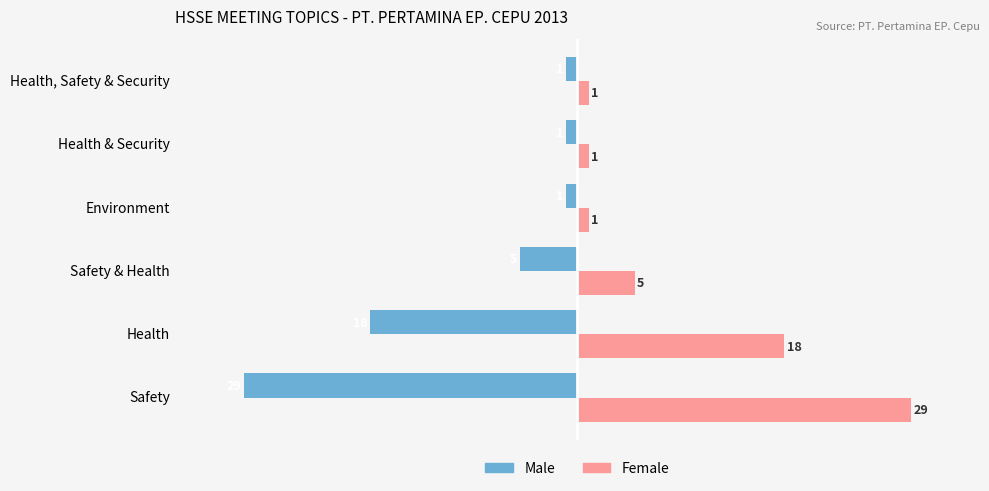

What is the spread (max minus min) of values at Safety?

58